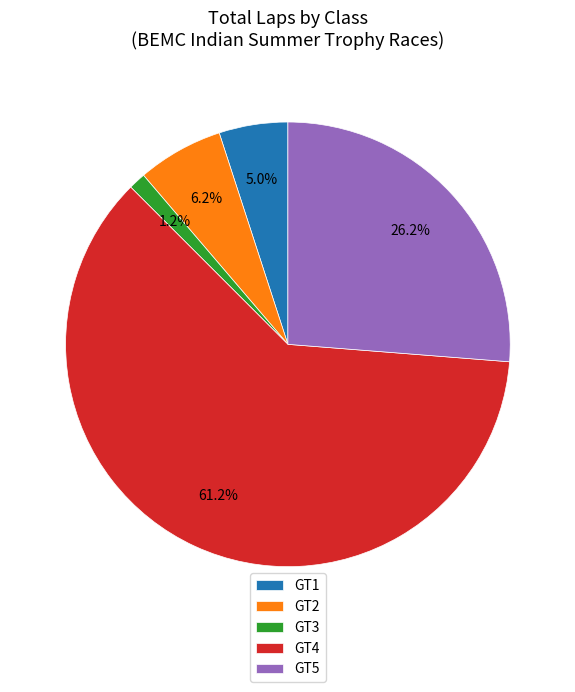

What percentage do GT2 and GT5 together represent?

32.5%